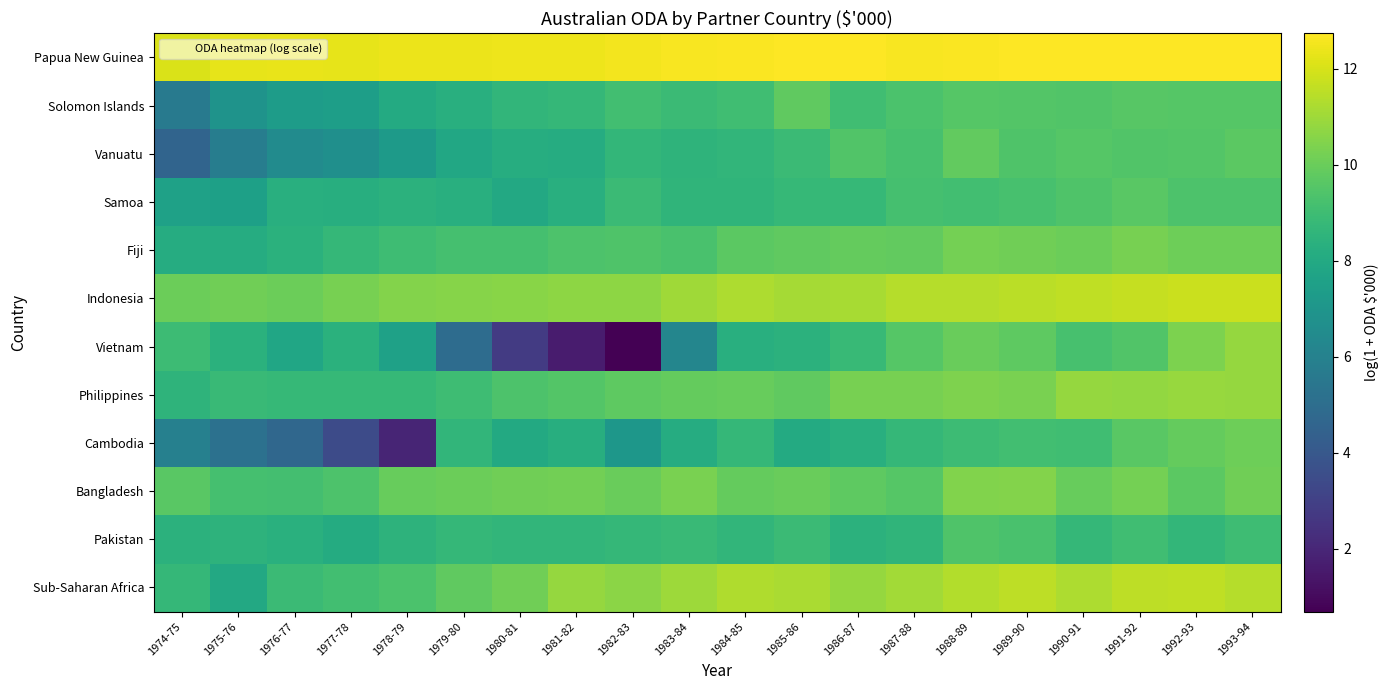

At how many categories does at least one series exceed 1?

20